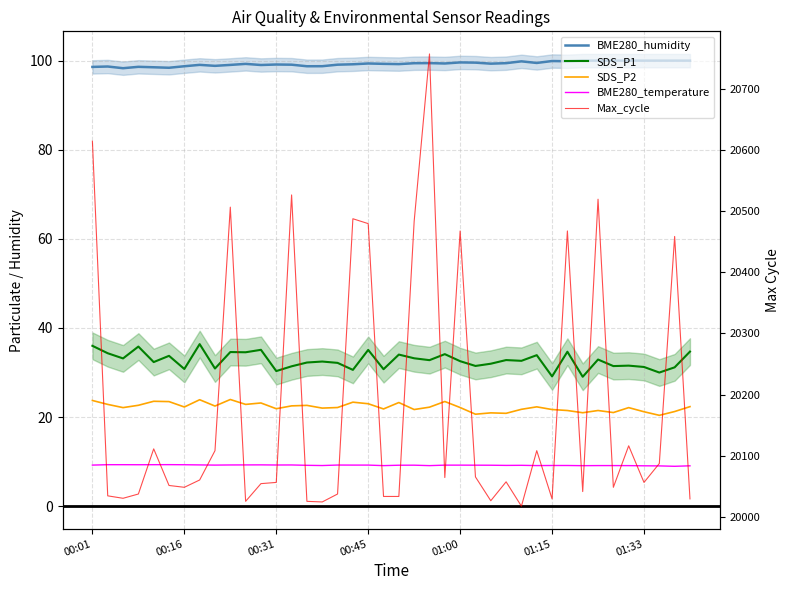

Rank the series by their maximum value, from highest to lowest.

Max_cycle, BME280_humidity, SDS_P1, SDS_P2, BME280_temperature